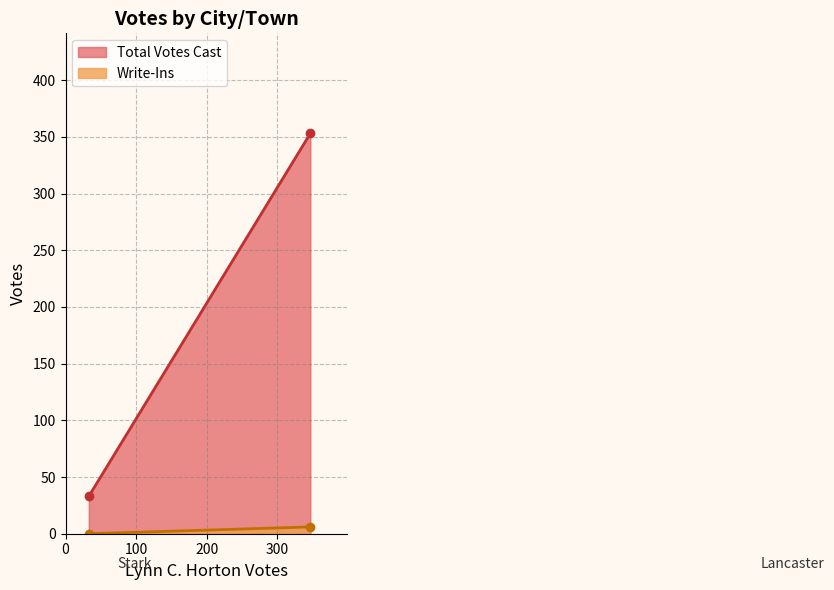

Is it true that Write-Ins equals 10 at Lancaster?

False